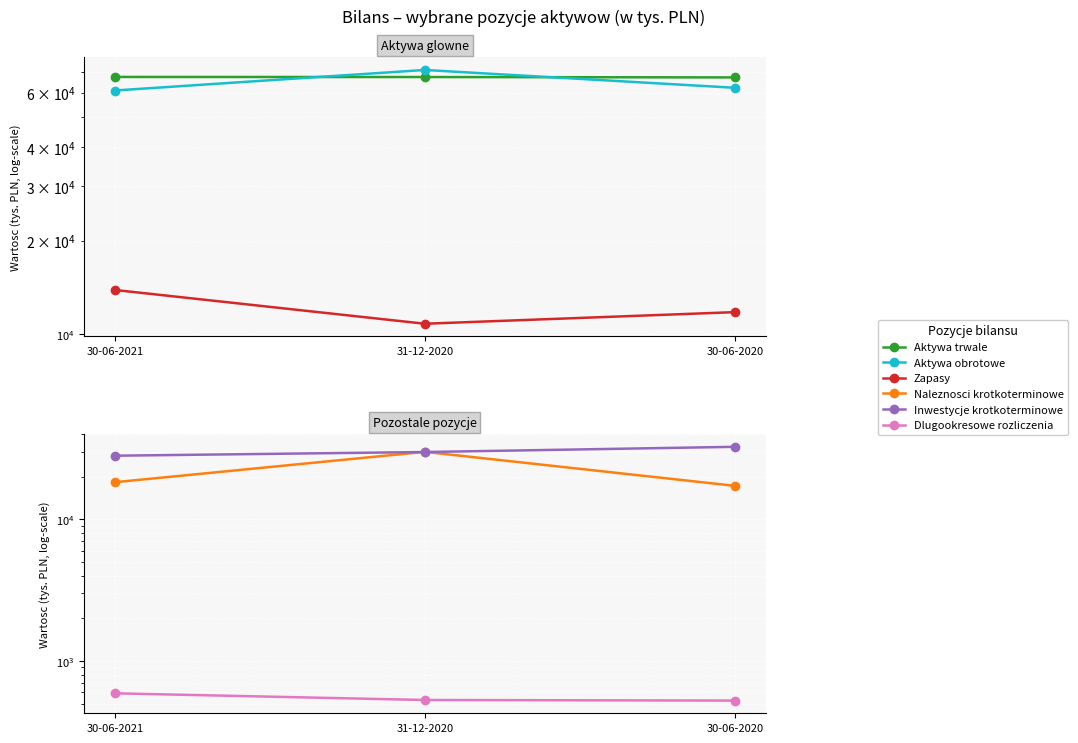

What is the sum of all Naleznosci krotkoterminowe values?

65578